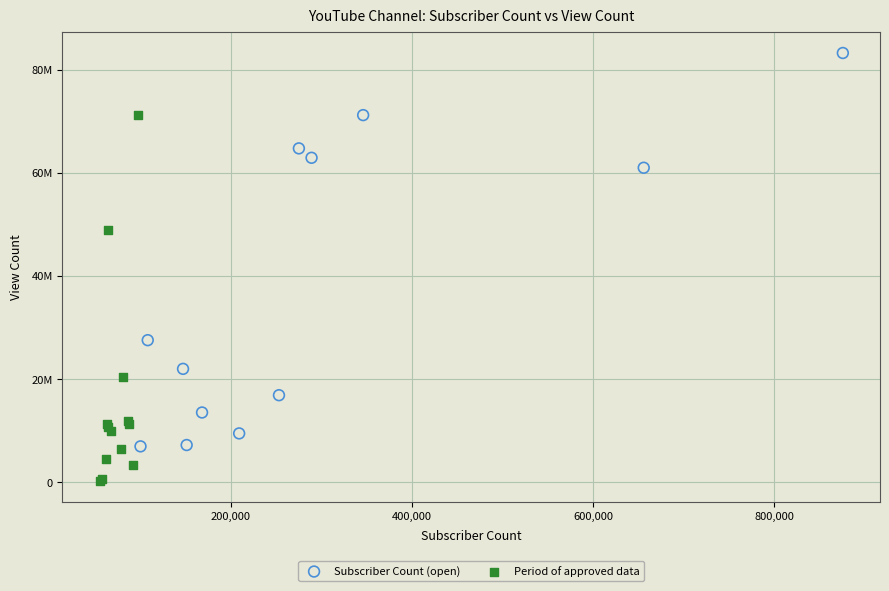

What are all the series names shown in the legend?

Subscriber Count (open), Period of approved data